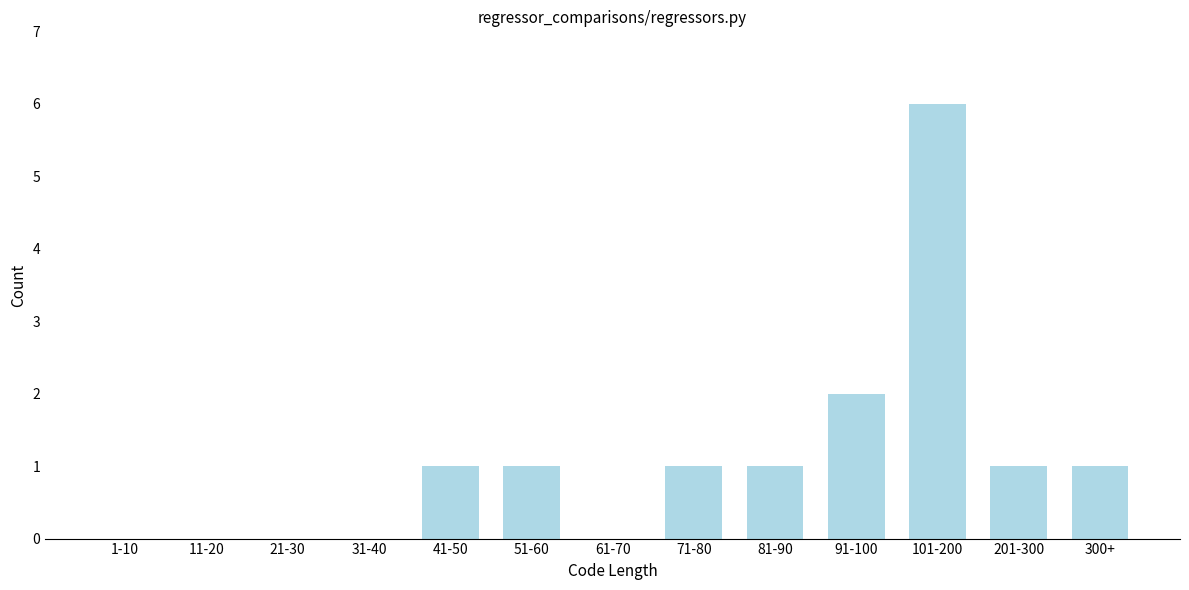

Reading left to right, what are all the values shown in this chart?

1-10=0	11-20=0	21-30=0	31-40=0	41-50=1	51-60=1	61-70=0	71-80=1	81-90=1	91-100=2	101-200=6	201-300=1	300+=1